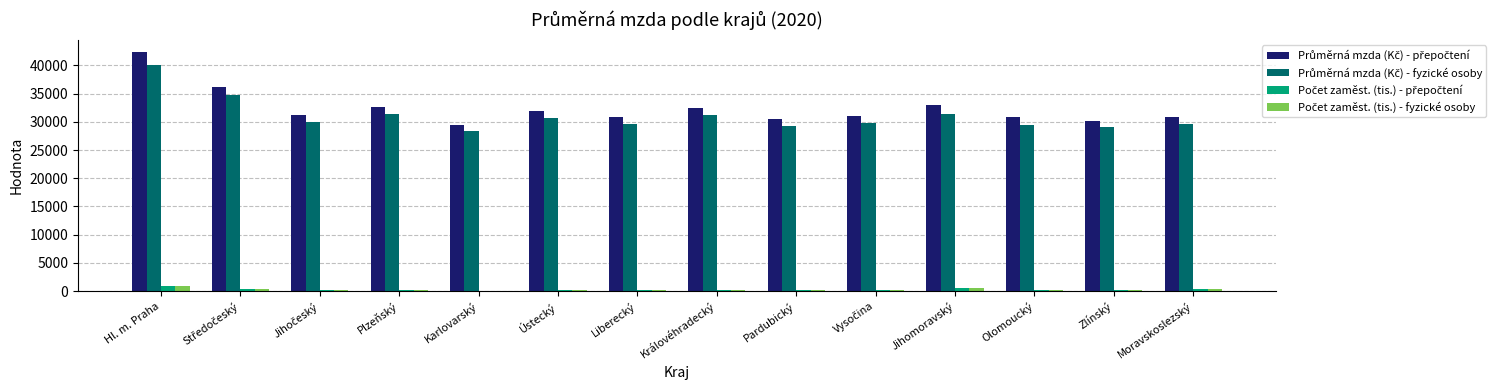

Which category has the highest value across all series?

Hl. m. Praha